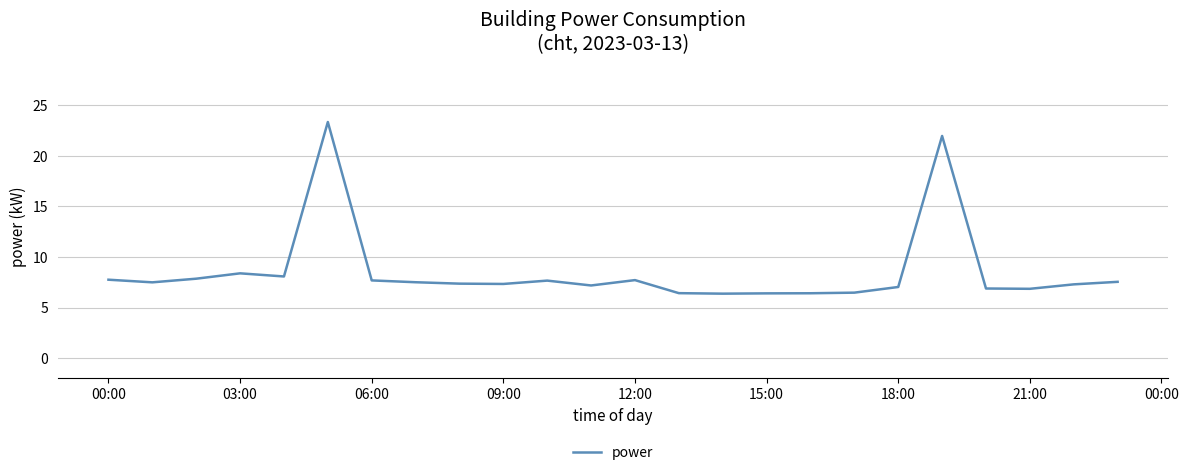

What is the difference between the maximum and minimum values?

17.0